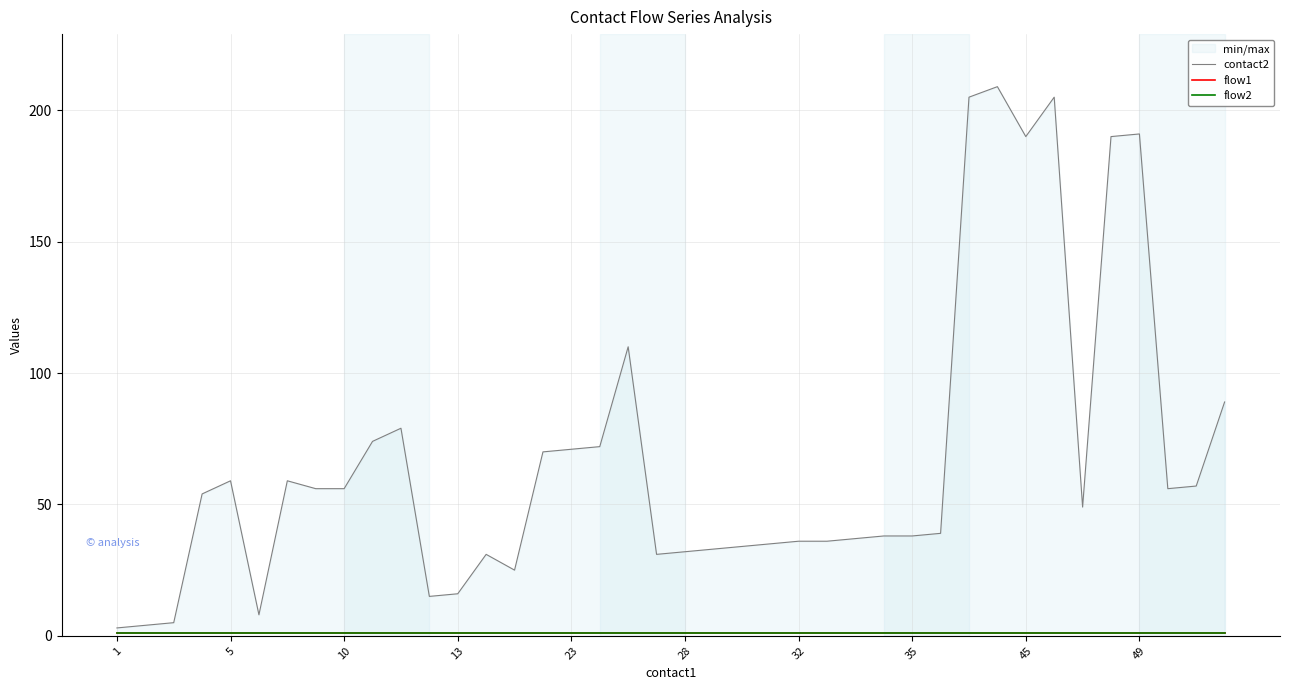

Is it true that contact2 equals 18 at 28?

False